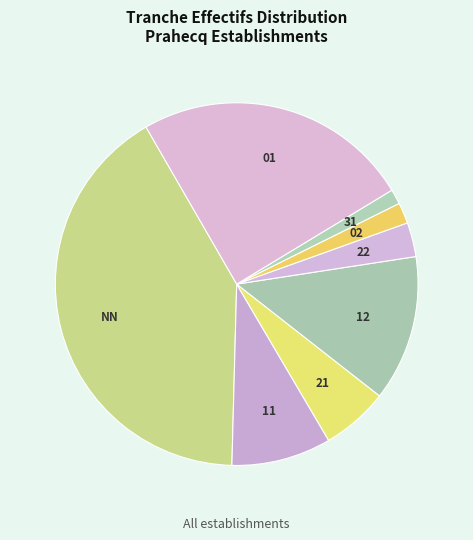

How many segments does this pie chart have?

8